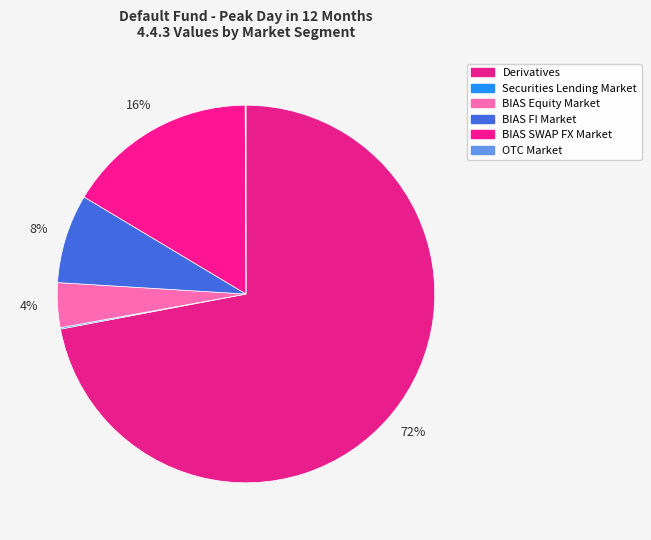

How many slices are in this pie chart?

6